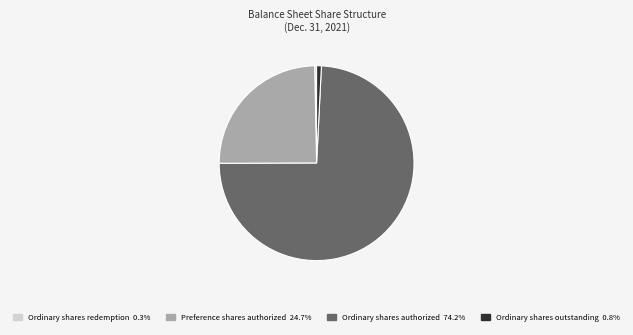

Is there a majority slice in this chart?

Yes